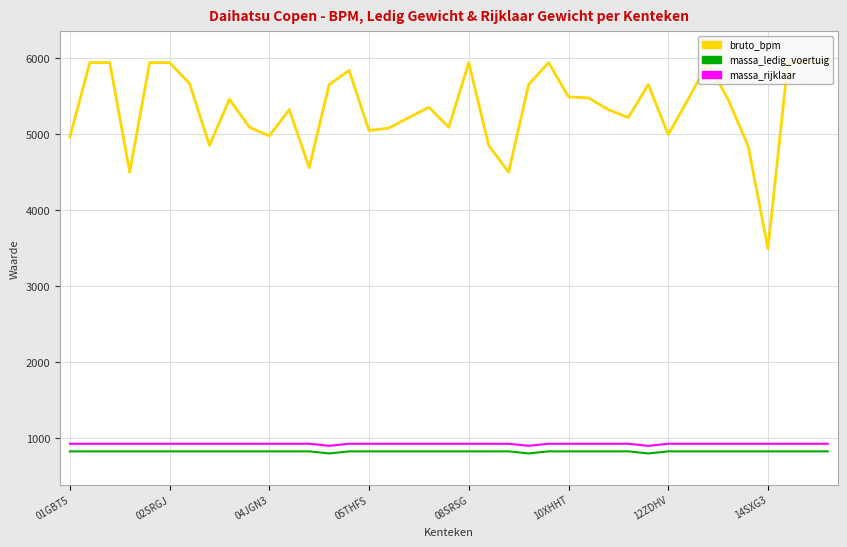

Which series has the widest spread of values?

bruto_bpm